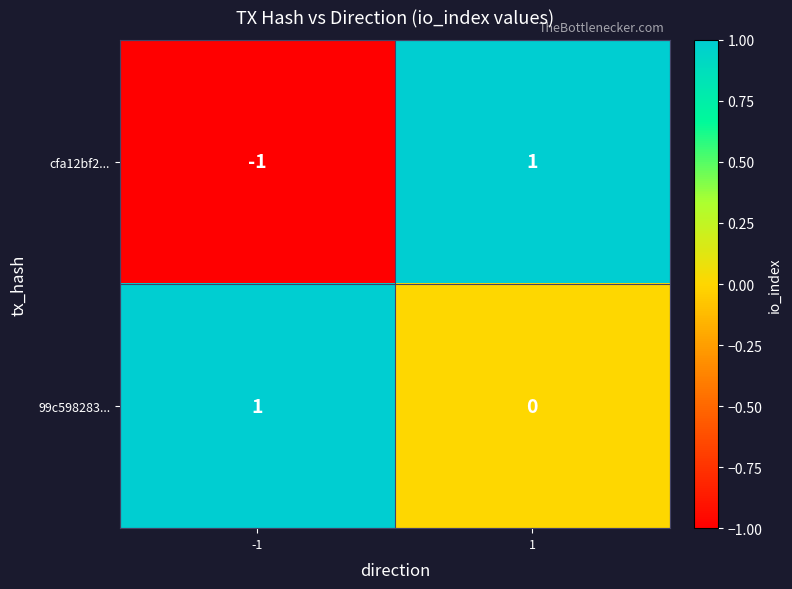

Which series has the largest range (max minus min)?

cfa12bf2...